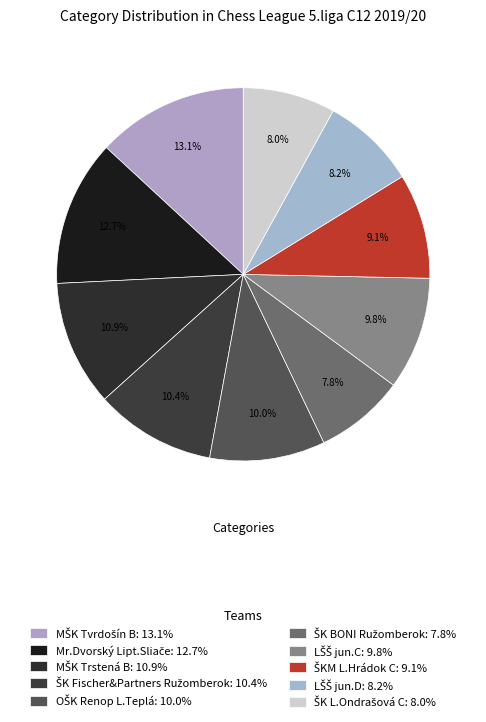

True or false: MŠK Tvrdošín B accounts for 18% of the total.

False